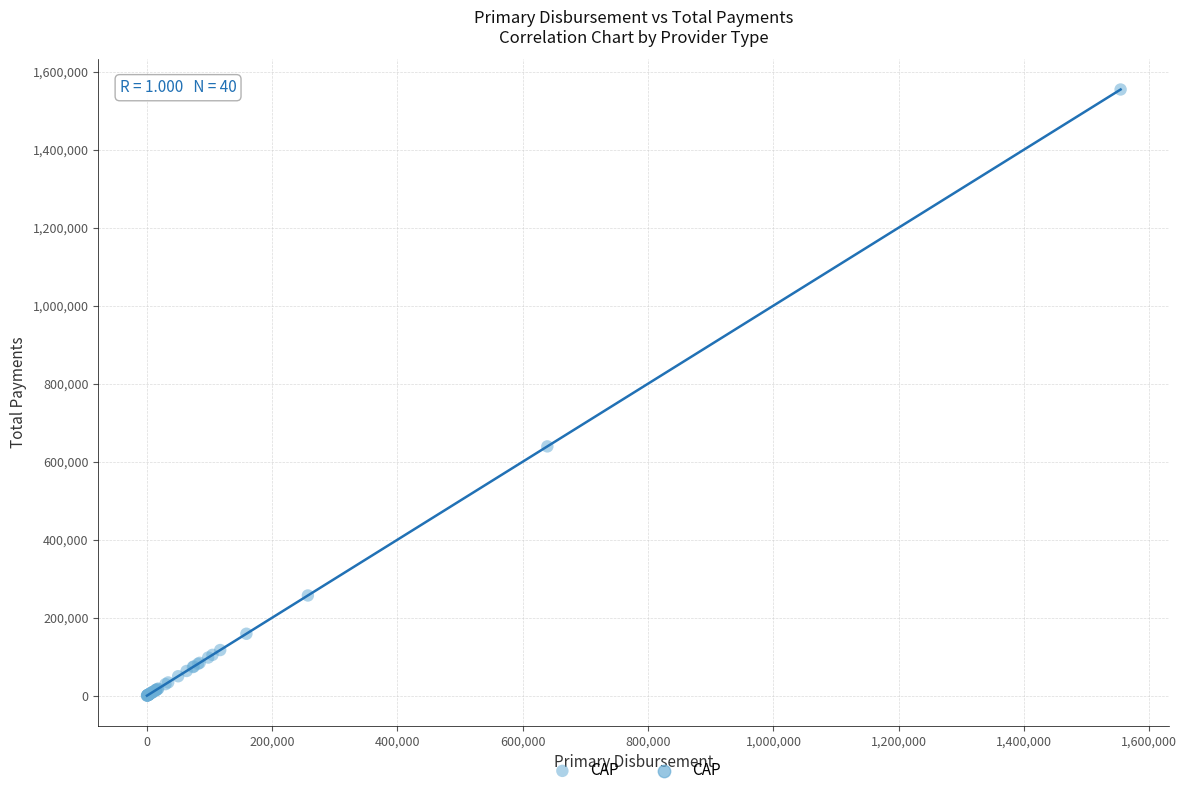

What Y value in the scatter plot is closest to 777114?

639169.9